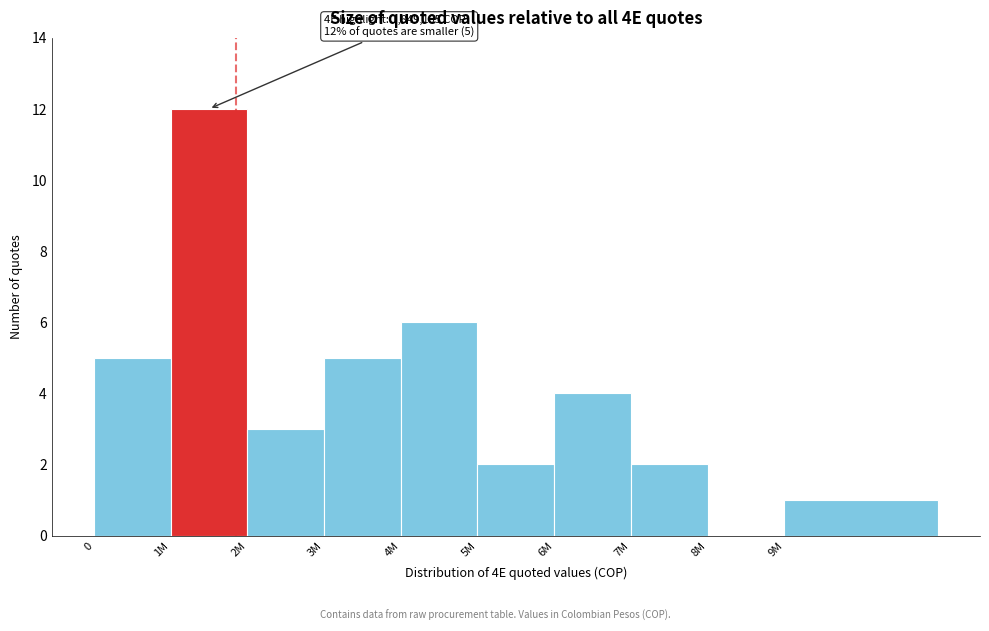

Reading left to right, what are all the values shown in this chart?

0=5	1M=12	2M=3	3M=5	4M=6	5M=2	6M=4	7M=2	8M=0	9M=1